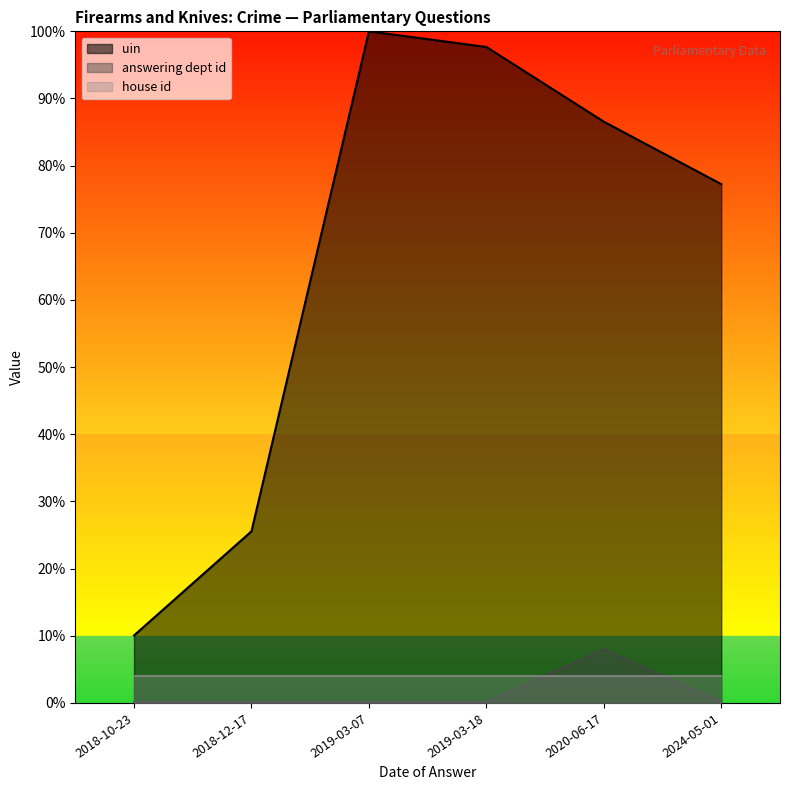

What are all the series names shown in the legend?

uin, answering dept id, house id